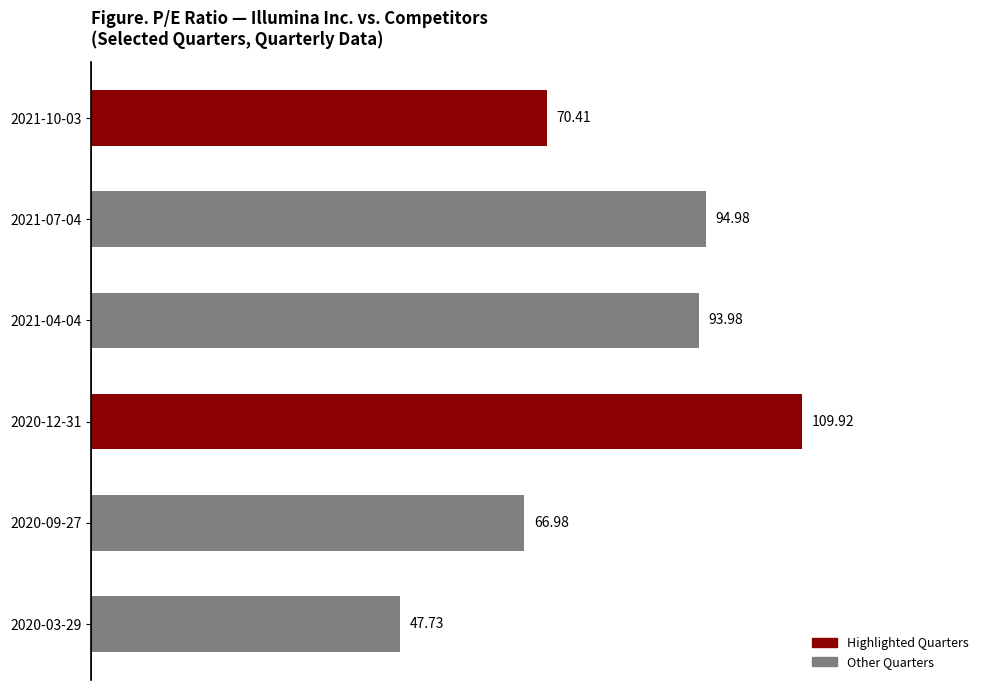

What is the ratio of the value at 2021-07-04 to the value at 2021-10-03?

1.3